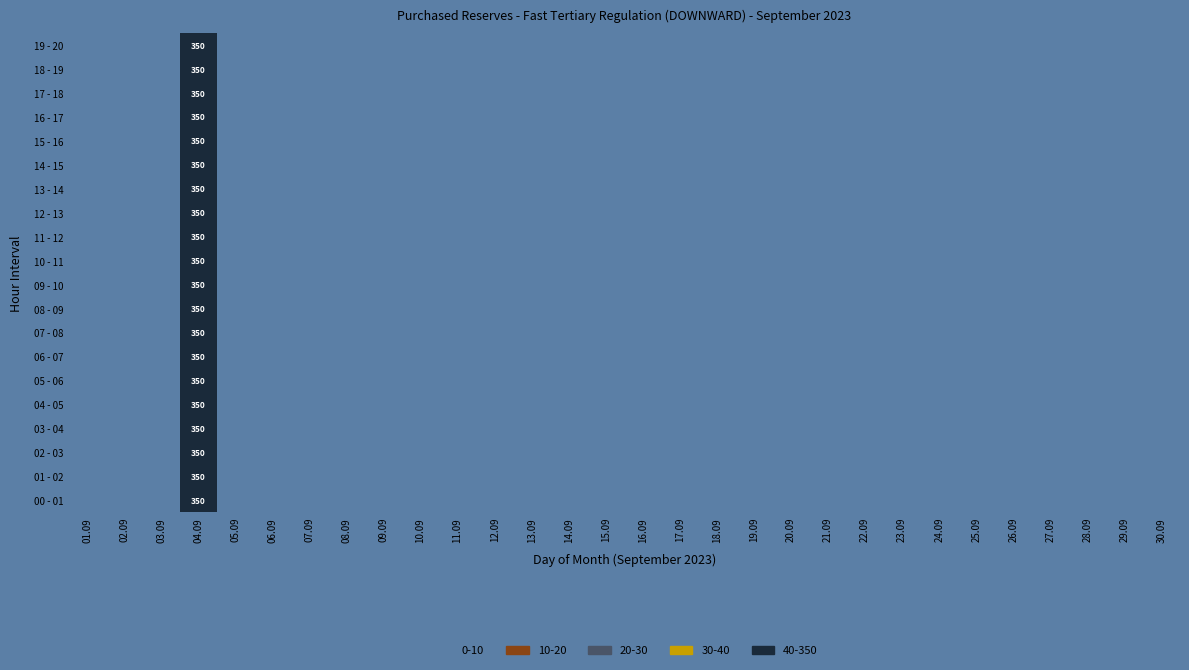

How many categories are shown in the chart?

30